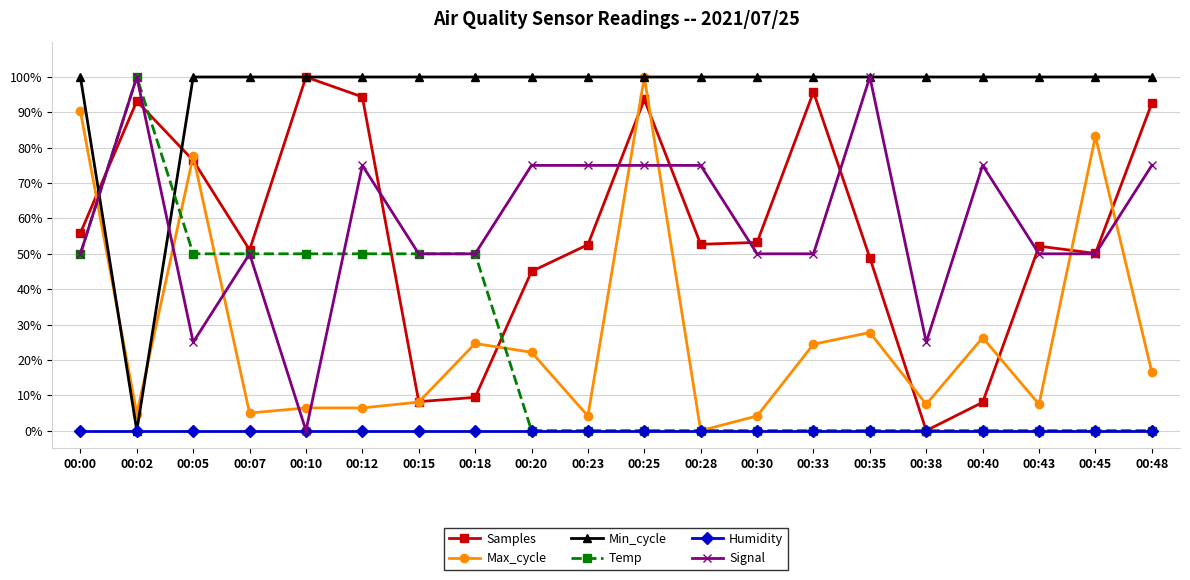

Which series changed the most between 00:15 and 00:18?

Max_cycle